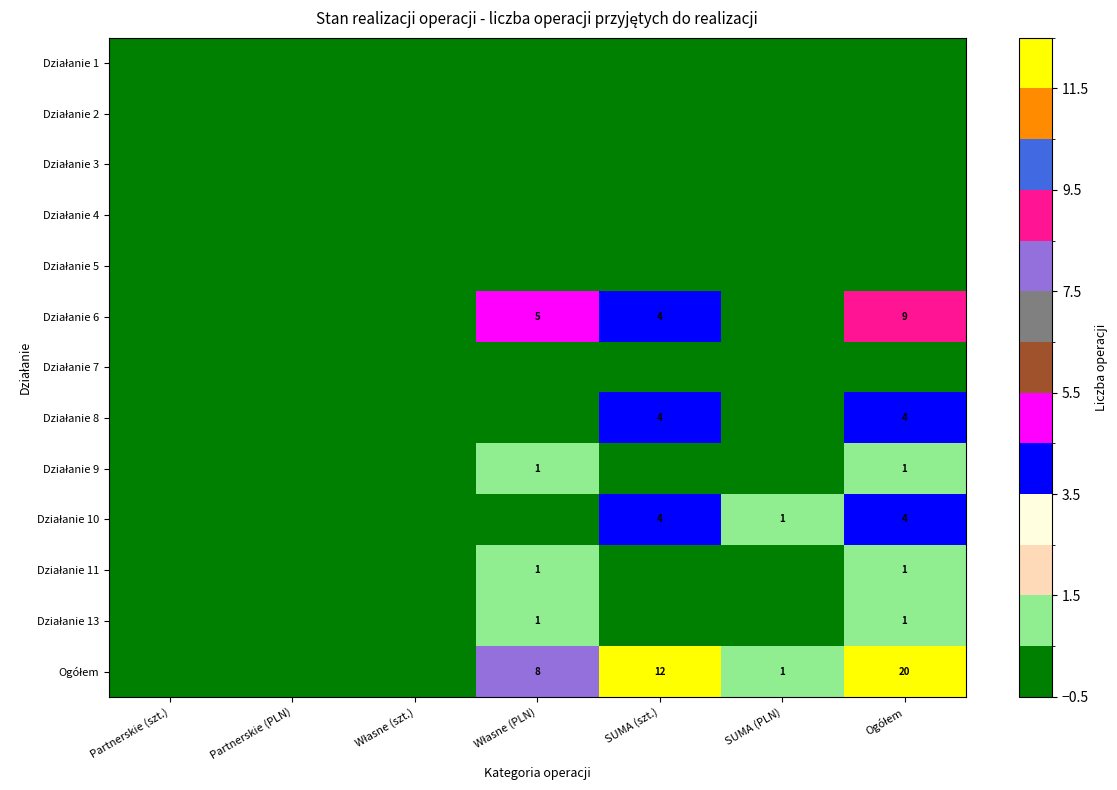

The Działanie 6 series shows 6 at Ogółem. True or false?

False